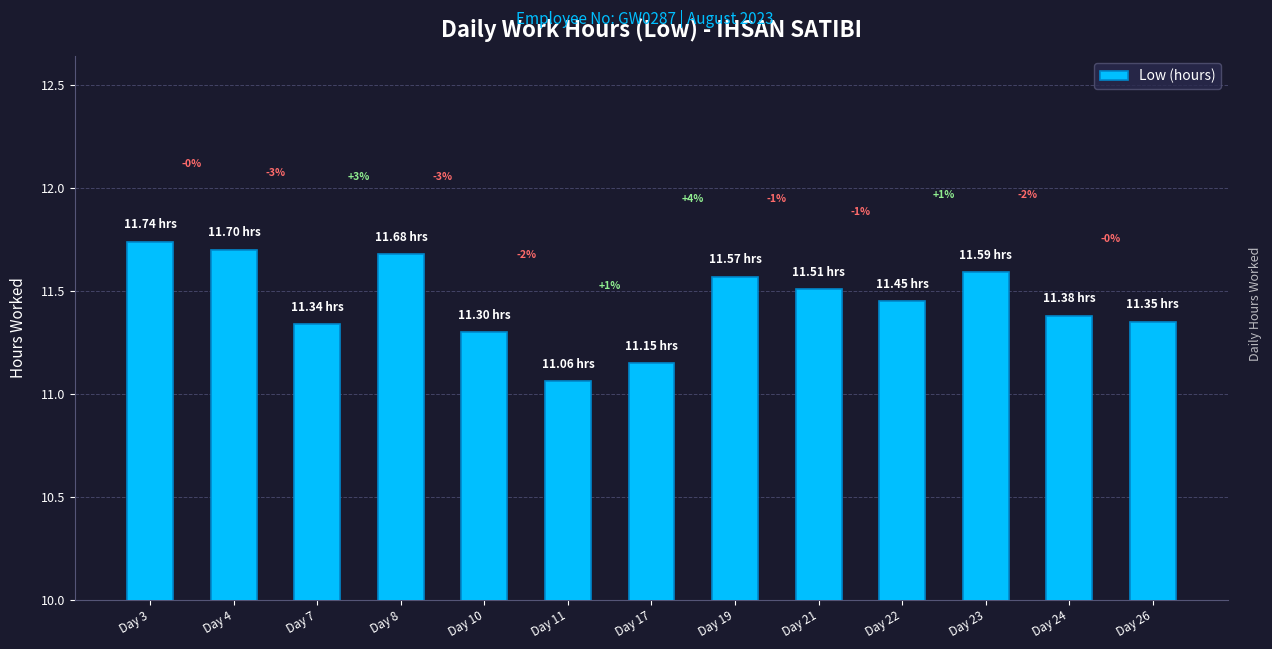

How many bars are there in total?

13